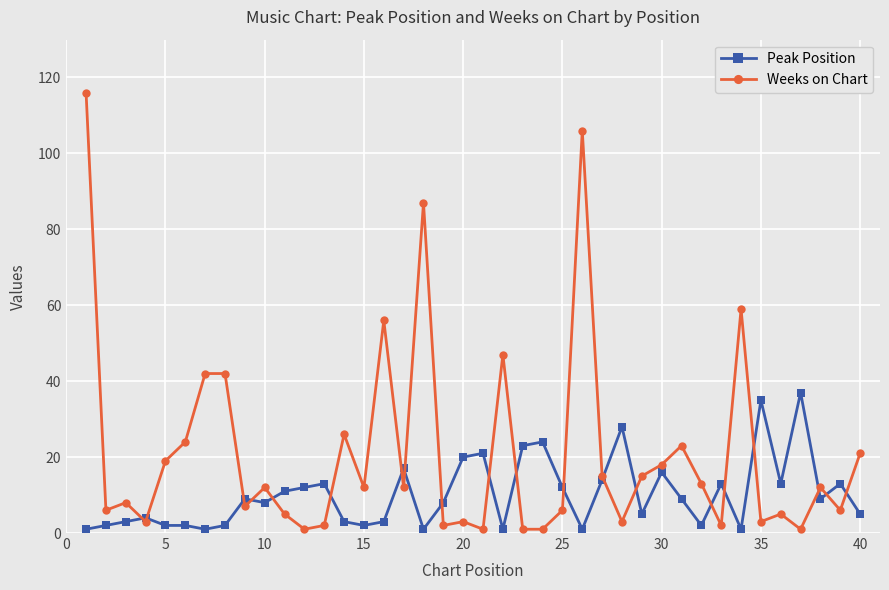

Which series has the largest range (max minus min)?

Weeks on Chart